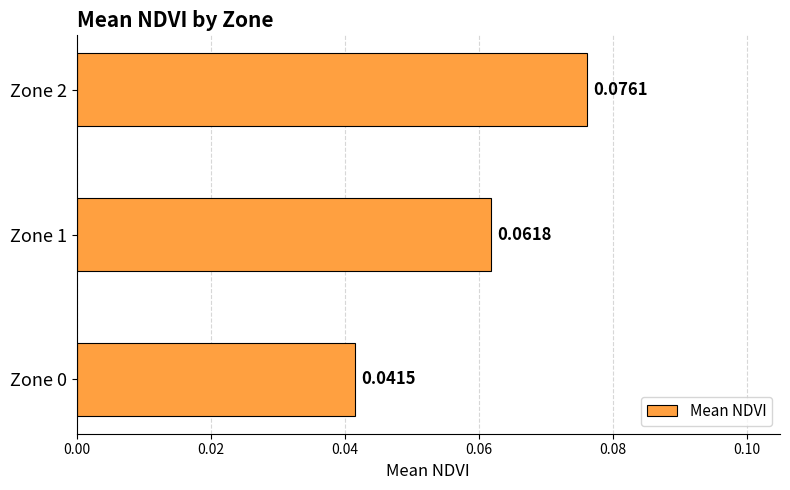

Does the chart contain any negative values?

No